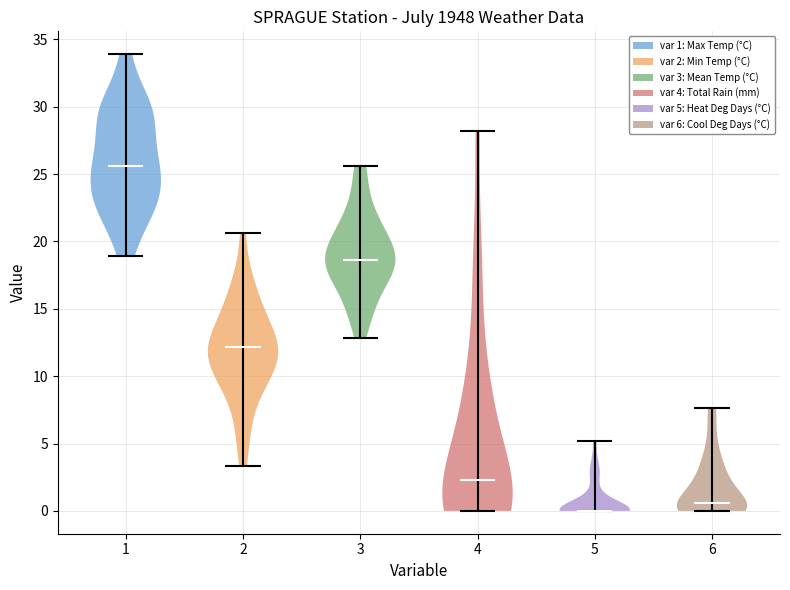

Which violin has the highest median line?

1